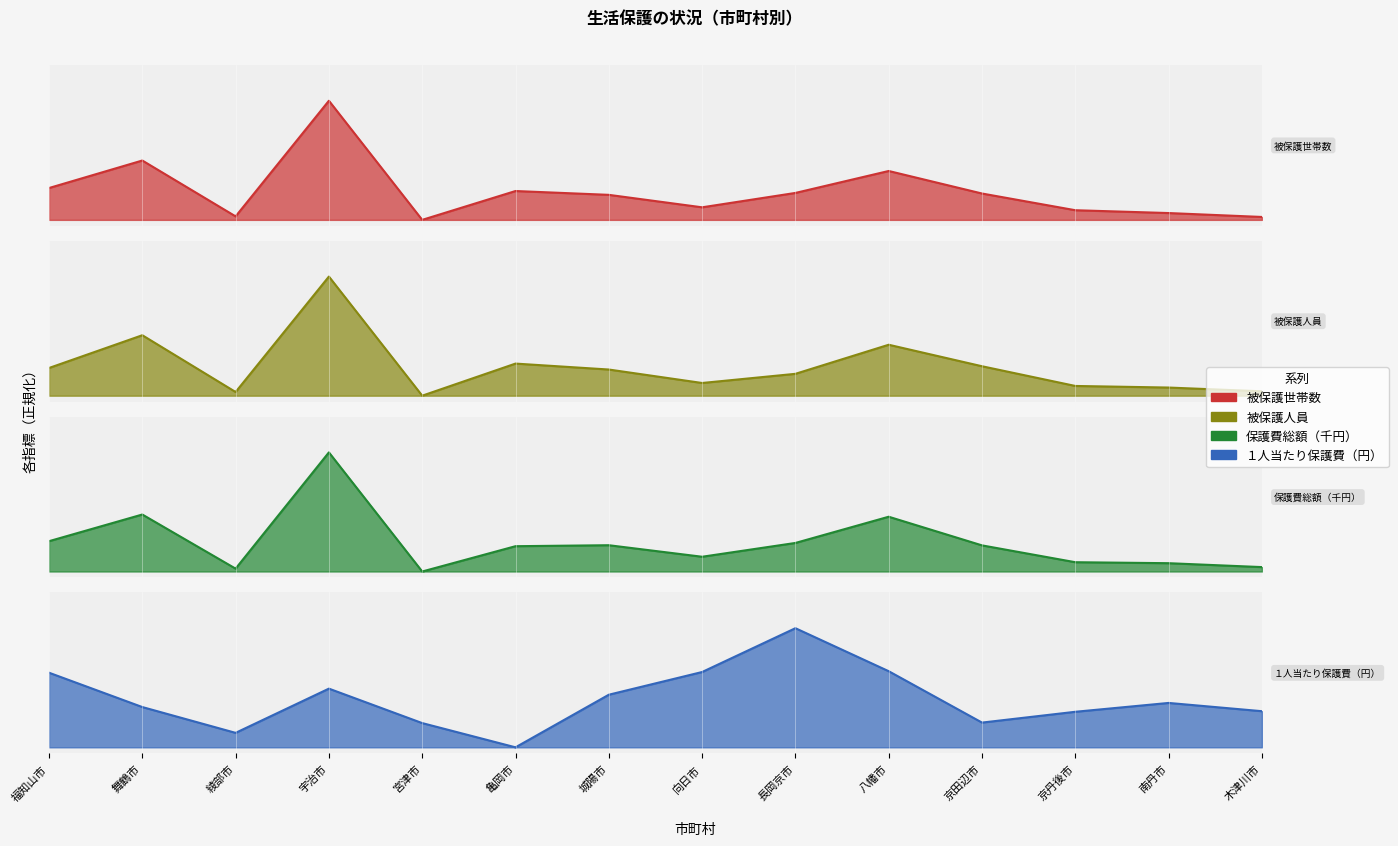

What is the label of the 13th point from the right?

舞鶴市